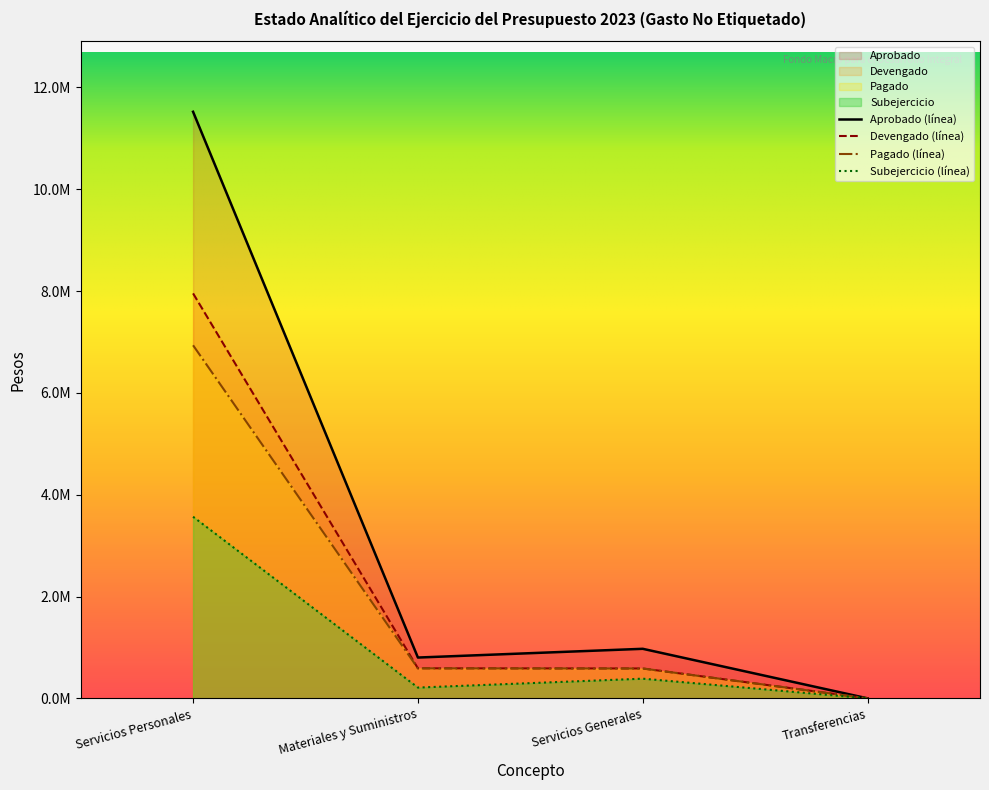

True or false: Pagado and Subejercicio cross at least once.

False